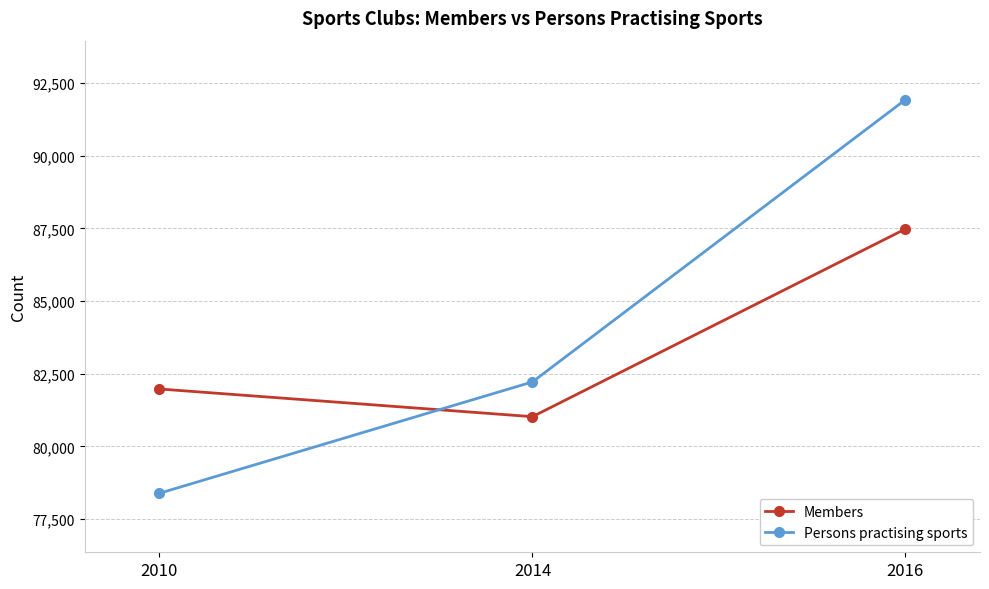

Read the Members value at 2010.

81975